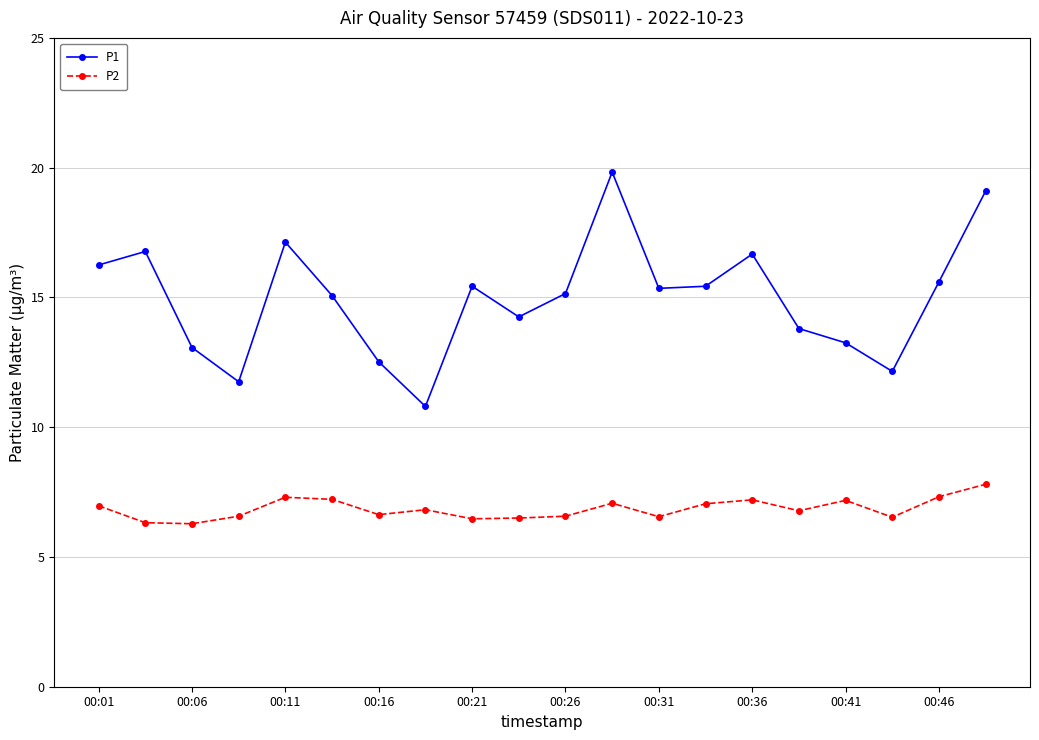

How many interior local valleys does the P1 series have?

5